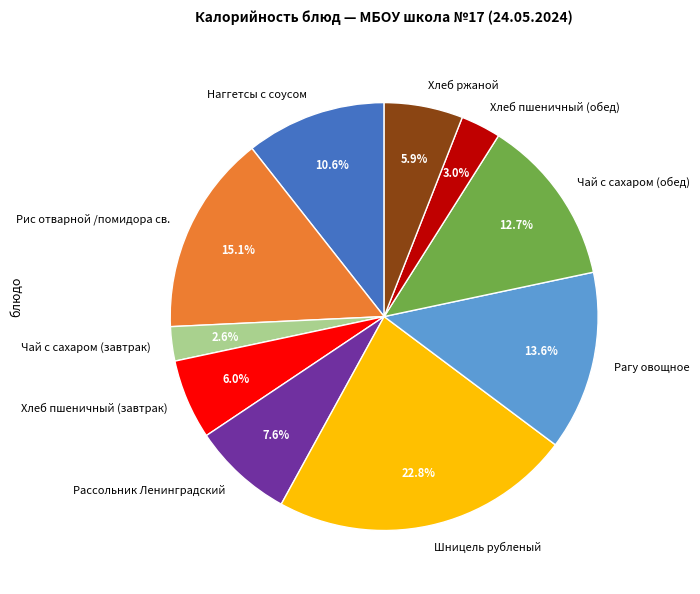

What is the largest slice in the pie chart?

Шницель рубленый